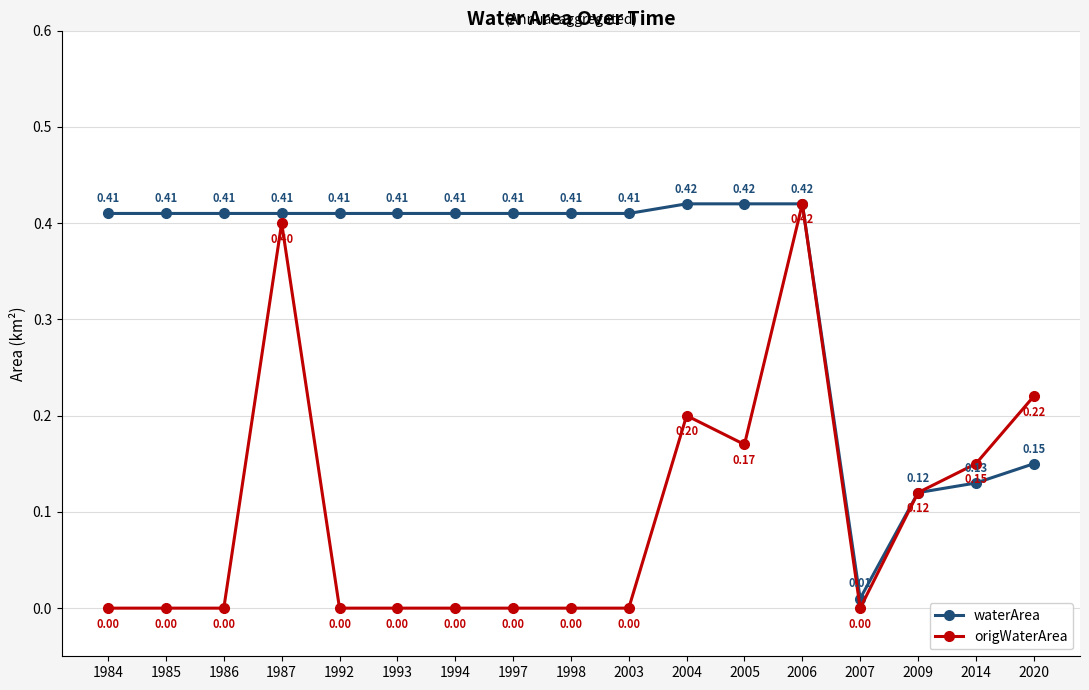

Between 1997 and 2006, which series saw the biggest shift?

origWaterArea